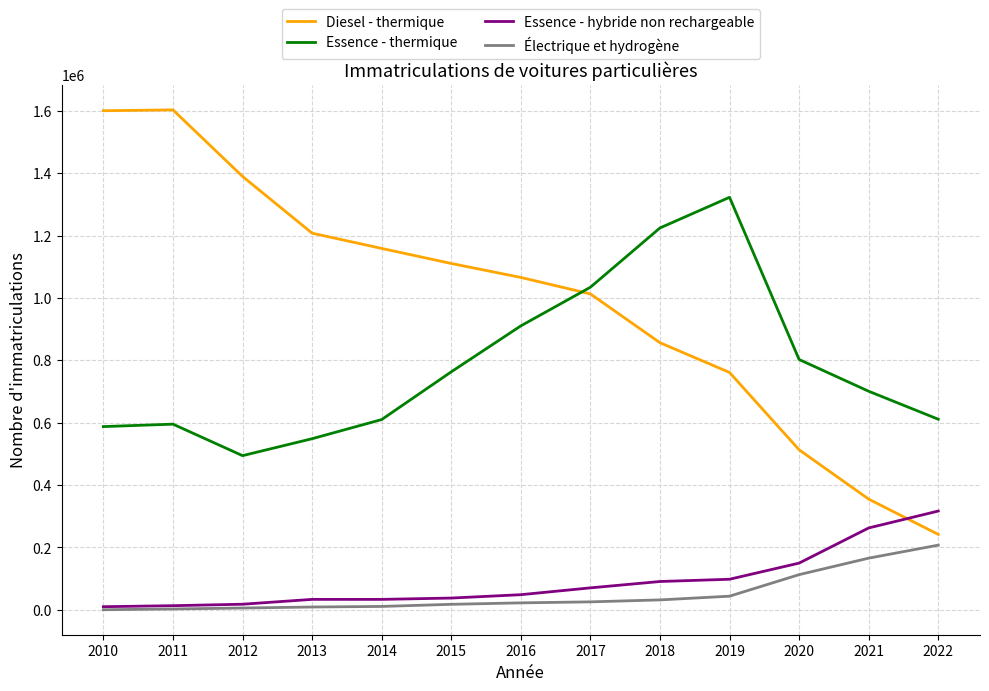

Rank the series by their maximum value, from highest to lowest.

Diesel - thermique, Essence - thermique, Essence - hybride non rechargeable, Électrique et hydrogène